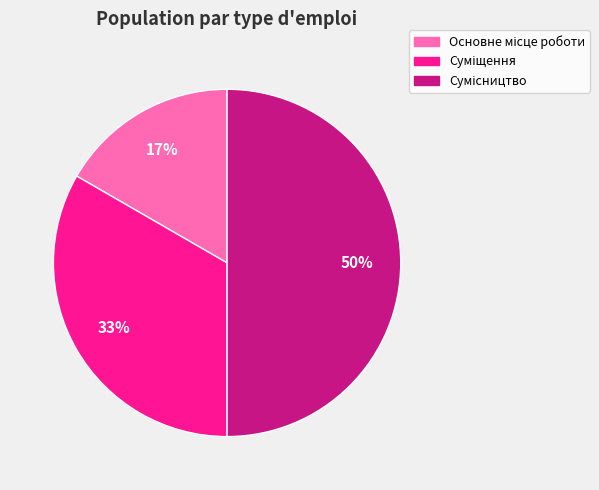

To the nearest percent, what is the difference between the largest and smallest slice percentages?

33%